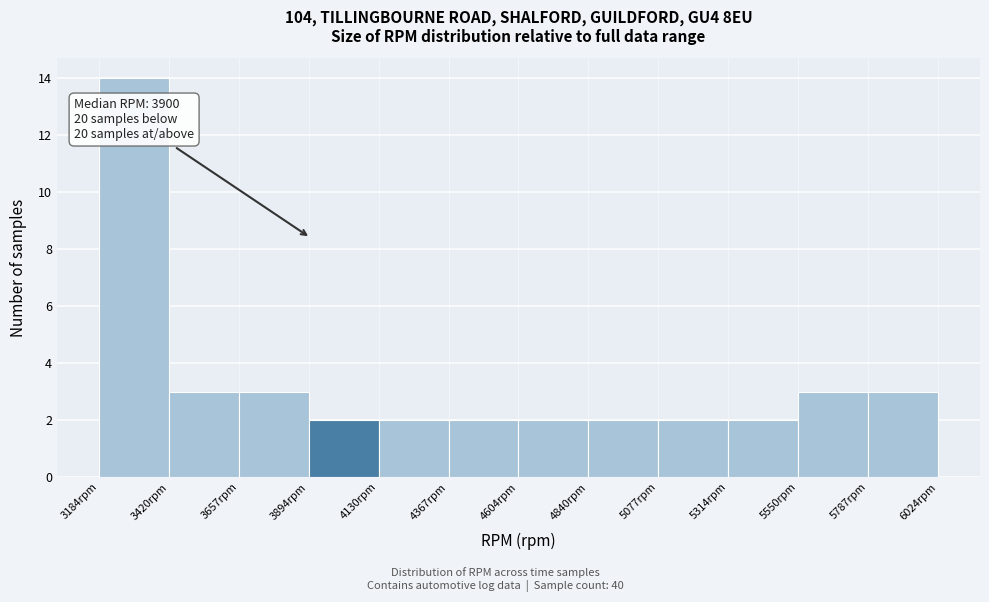

Over which range of the x-axis is the bar tallest?

3200 to 3400